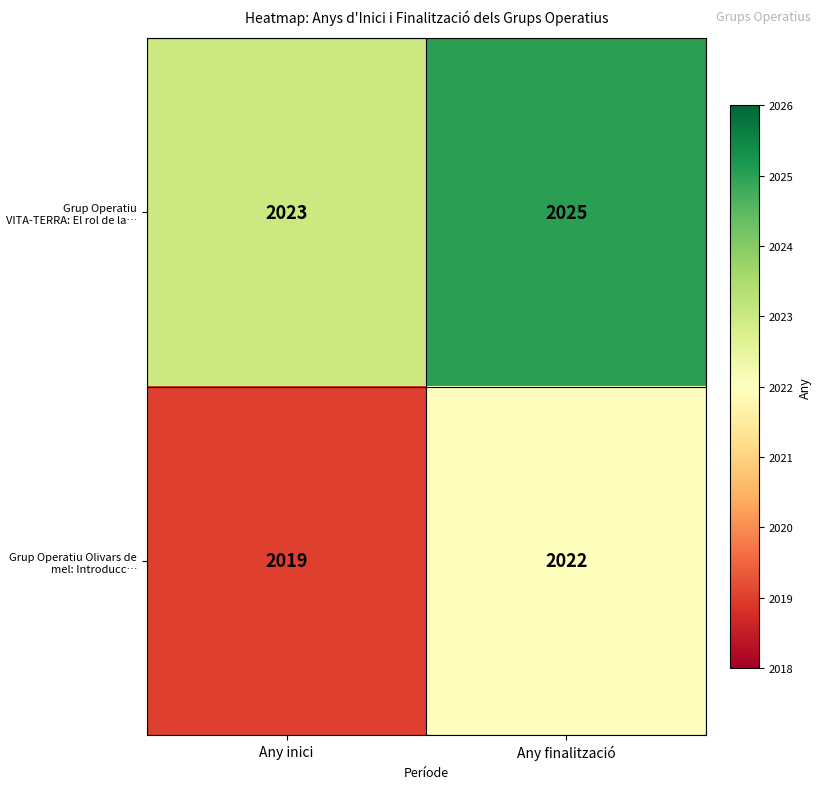

What is the smallest value displayed?

2019